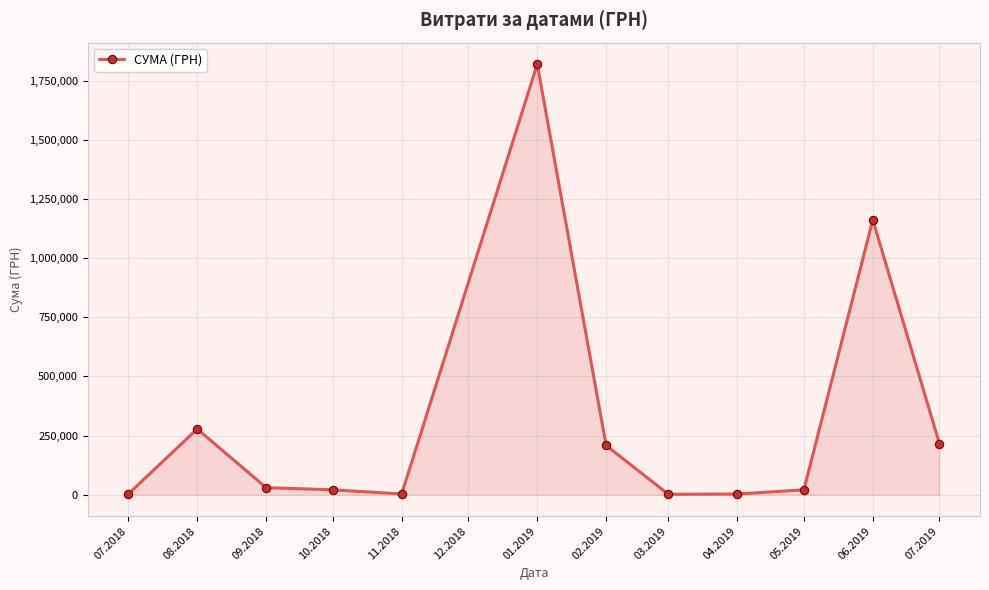

What is the ratio of the value at 01.2019 to the value at 02.2019?

8.7